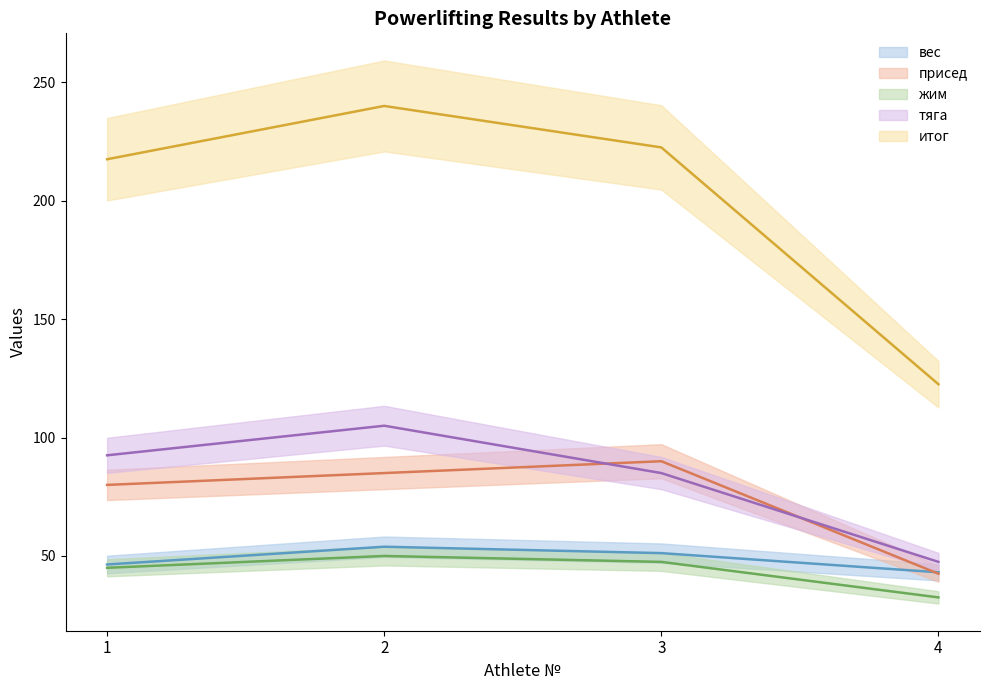

Is it true that итог equals 205.3 at 4?

False